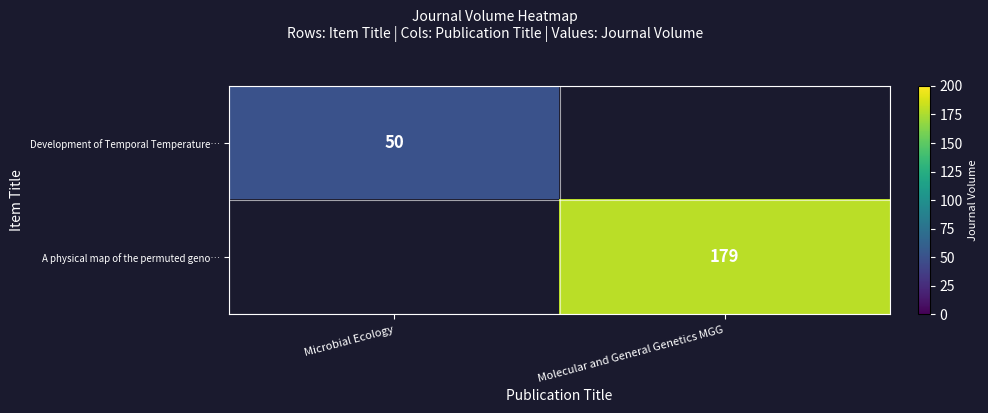

The value of Development of Temporal Temperature… at Microbial Ecology is 50. True or false?

True